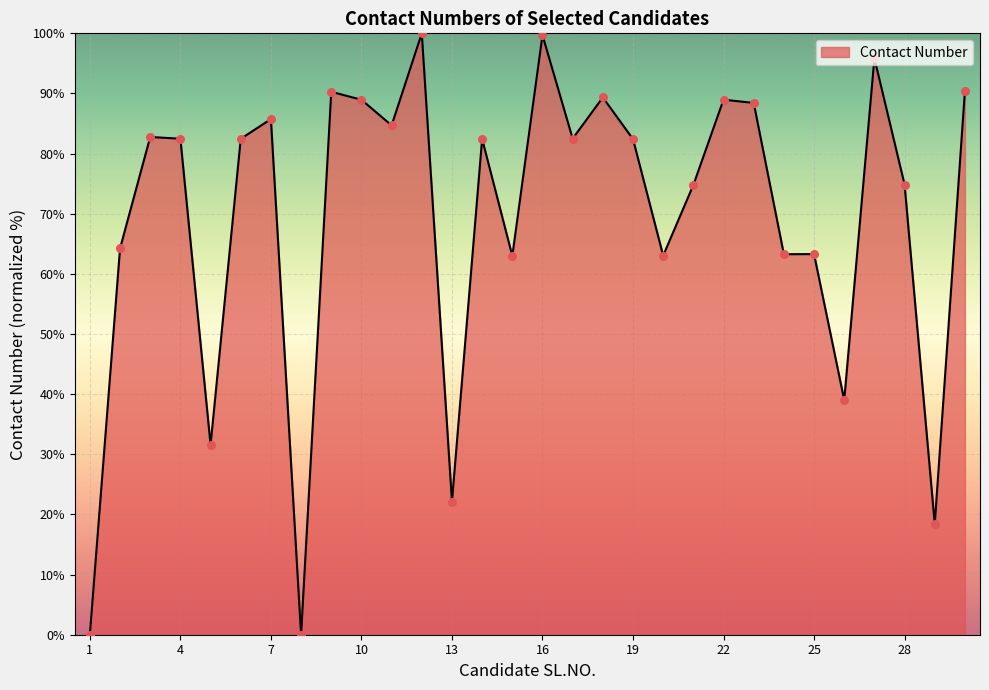

What is the maximum value shown in the chart?

100.0